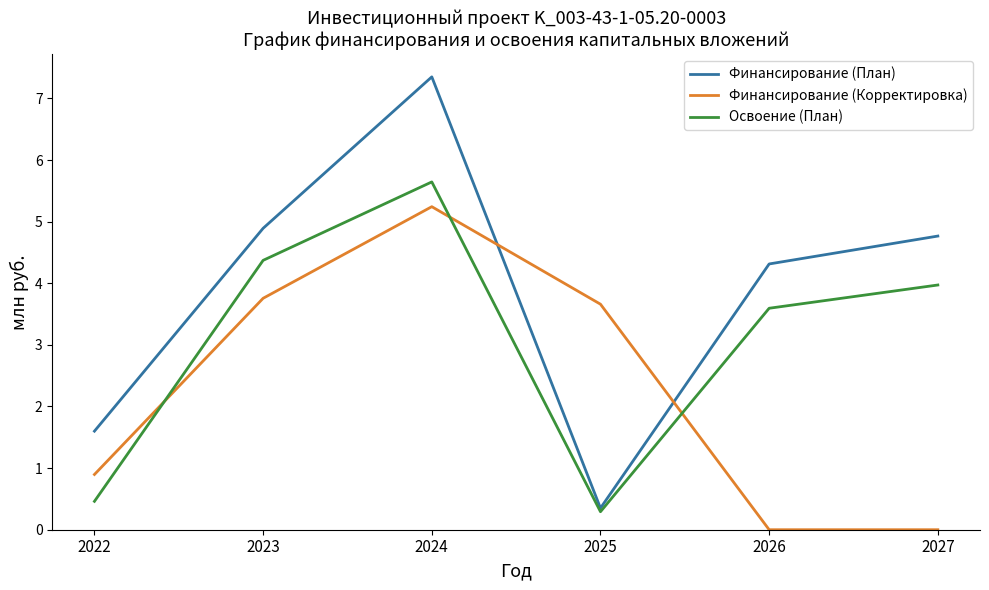

Read the Финансирование (План) value at 2024.

7.3